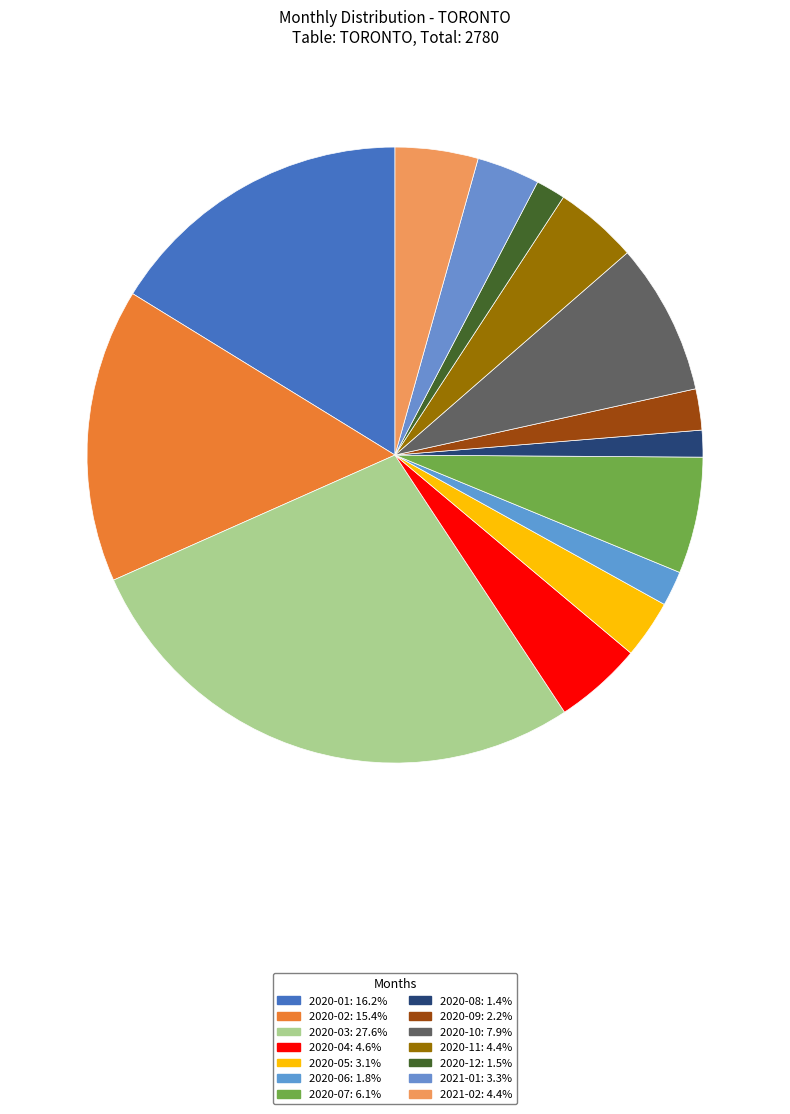

Rank the categories by value from highest to lowest.

2020-03, 2020-01, 2020-02, 2020-10, 2020-07, 2020-04, 2020-11, 2021-02, 2021-01, 2020-05, 2020-09, 2020-06, 2020-12, 2020-08